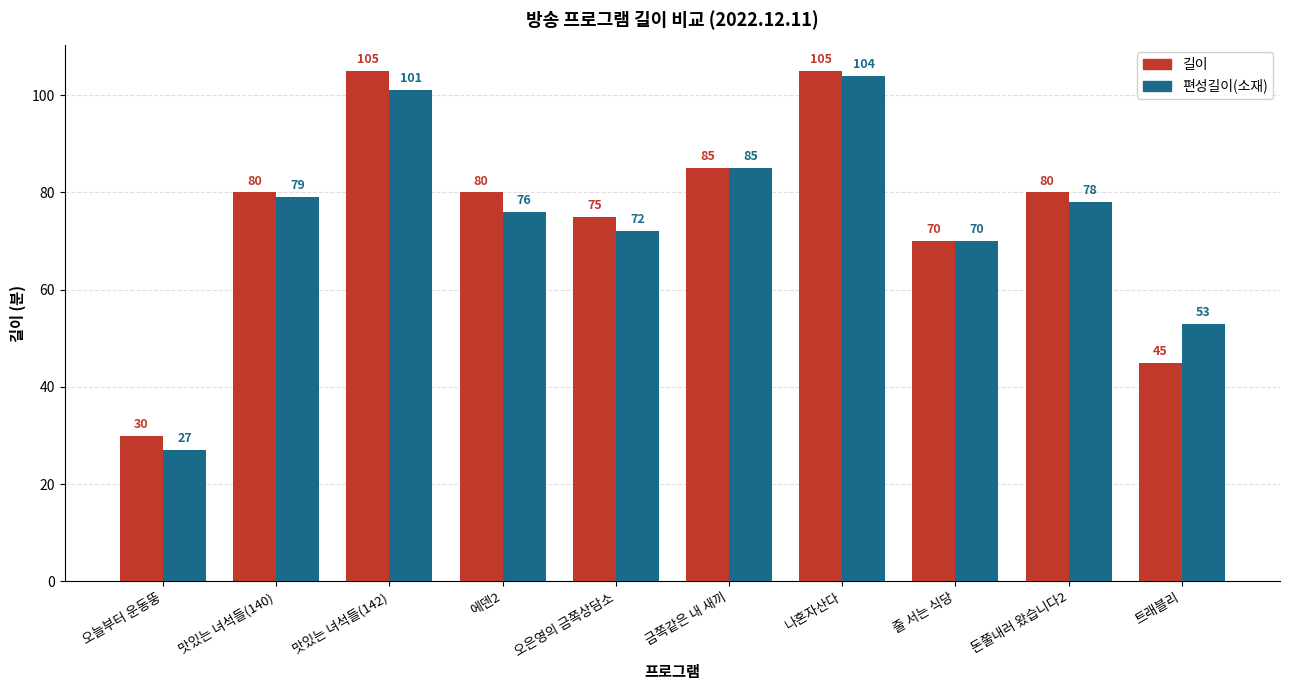

Which series changed the most between 맛있는 녀석들(140) and 오은영의 금쪽상담소?

편성길이(소재)